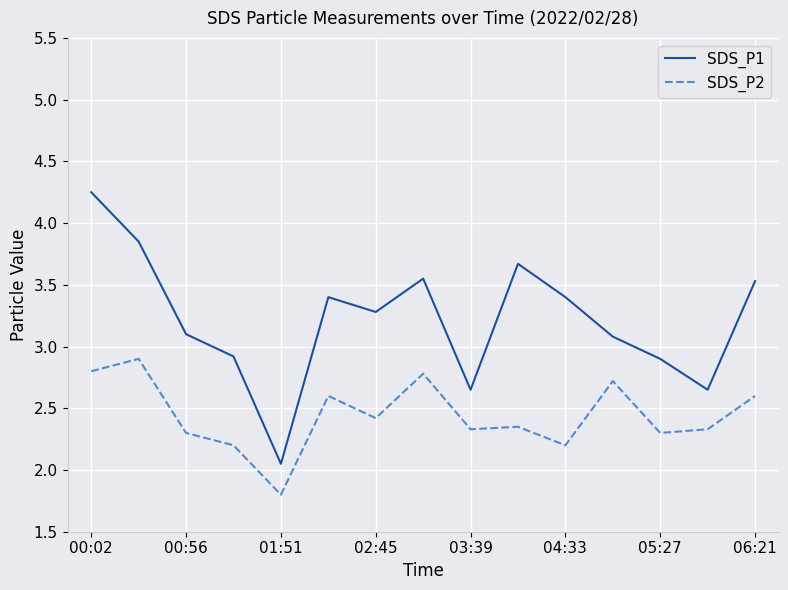

How many lines are shown in the chart?

2